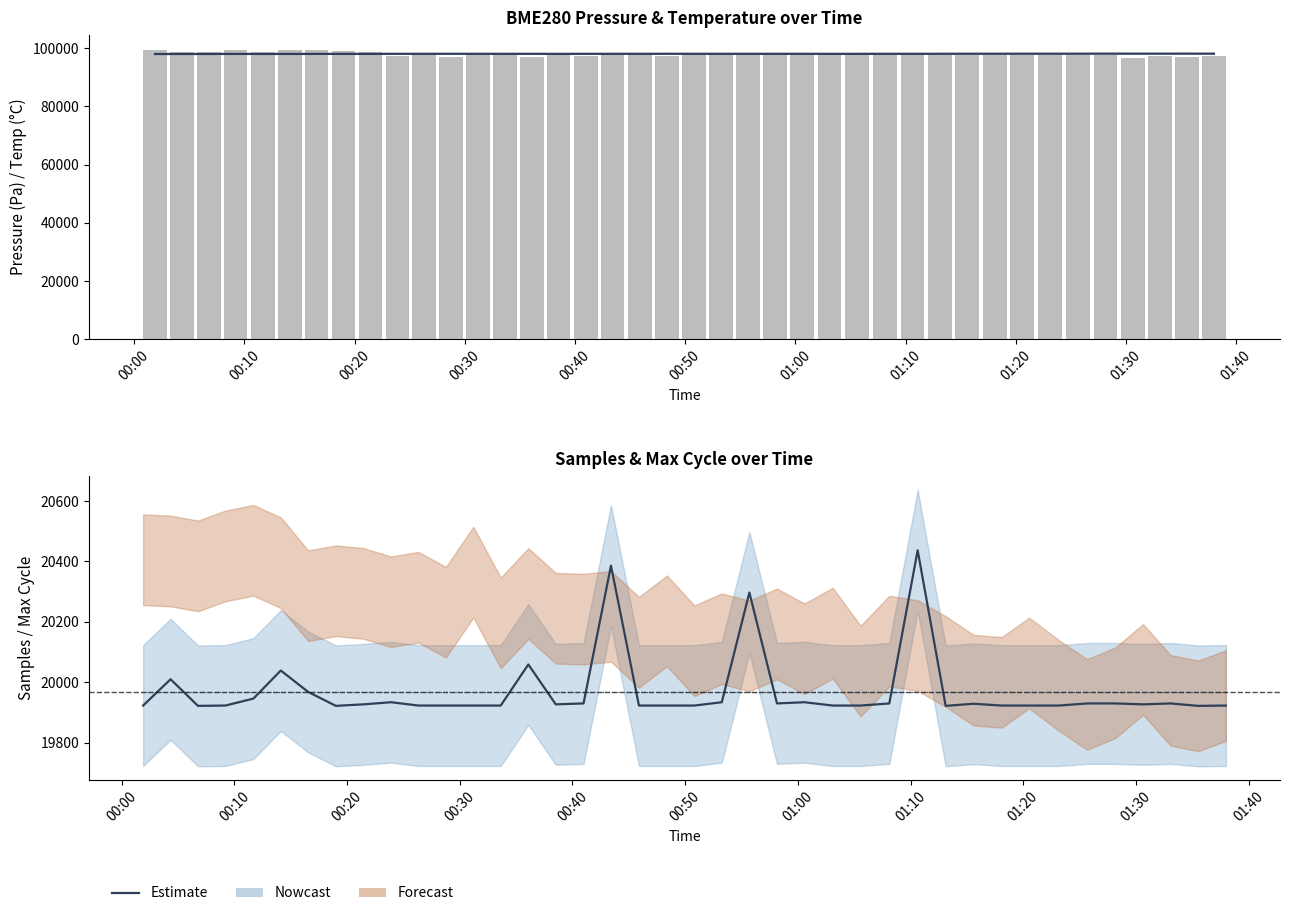

At which category does the chart reach its minimum across all series?

00:20